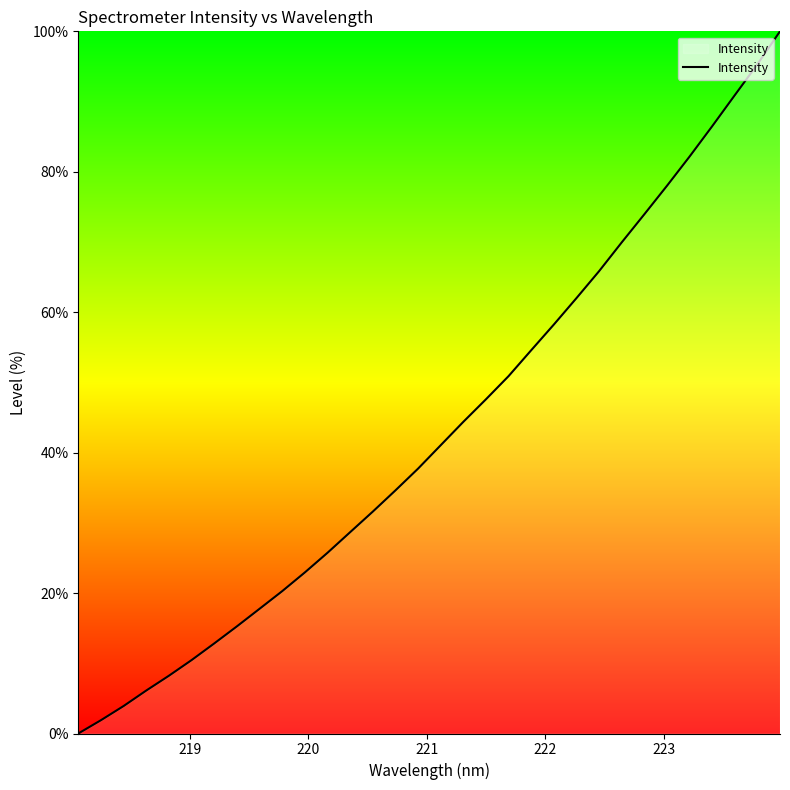

How many values are below 41?

16